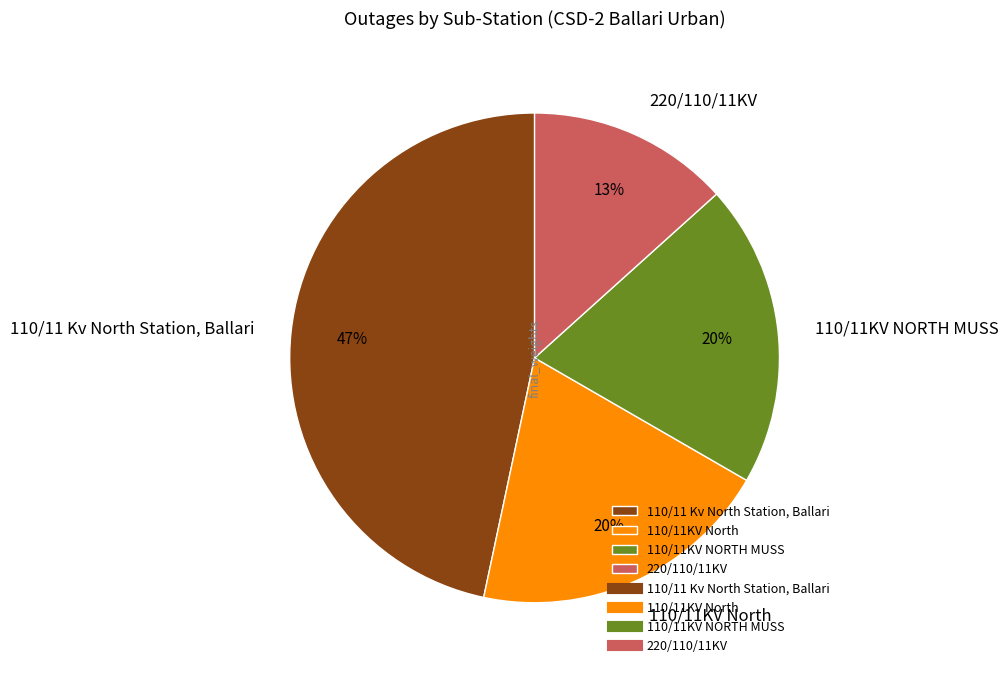

How many slices are in this pie chart?

4